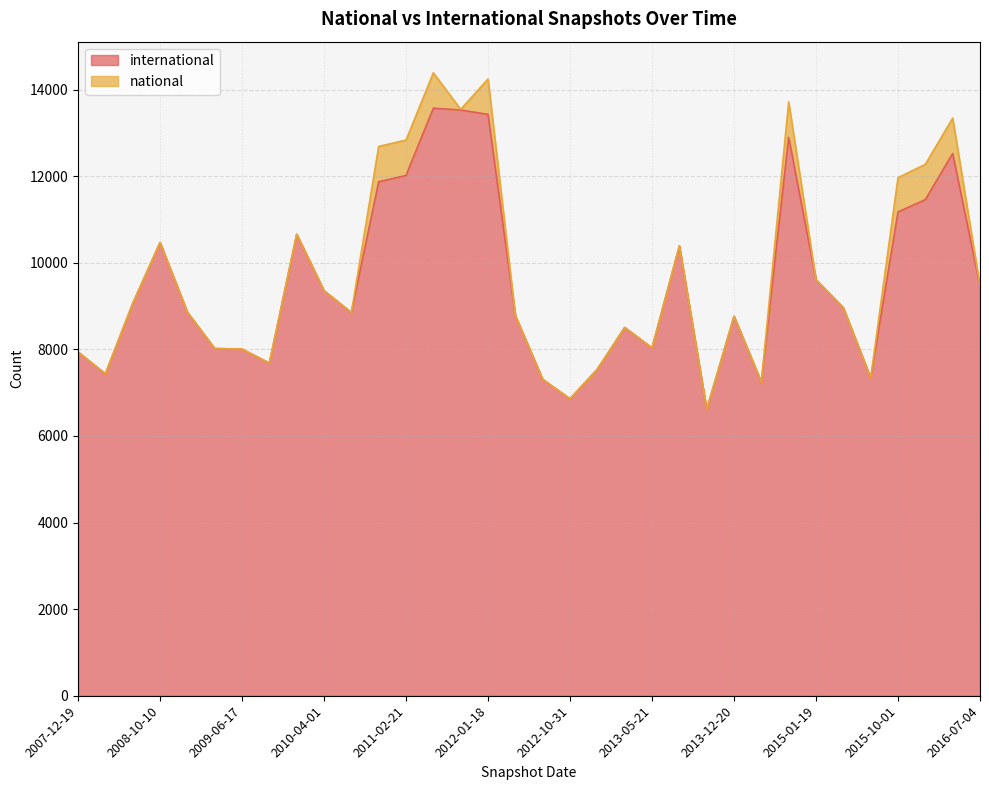

What is the difference between the second highest and minimum values?

6917